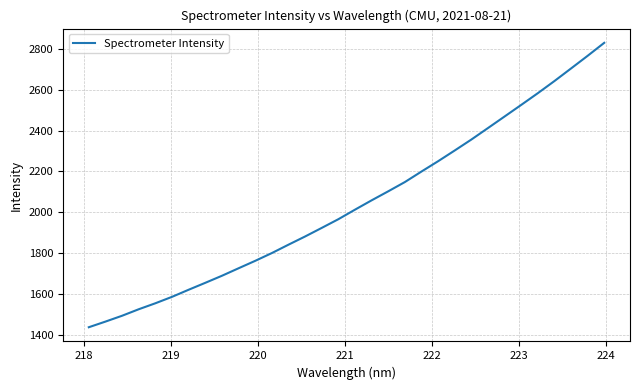

What is the difference between the maximum and minimum values?

1390.7